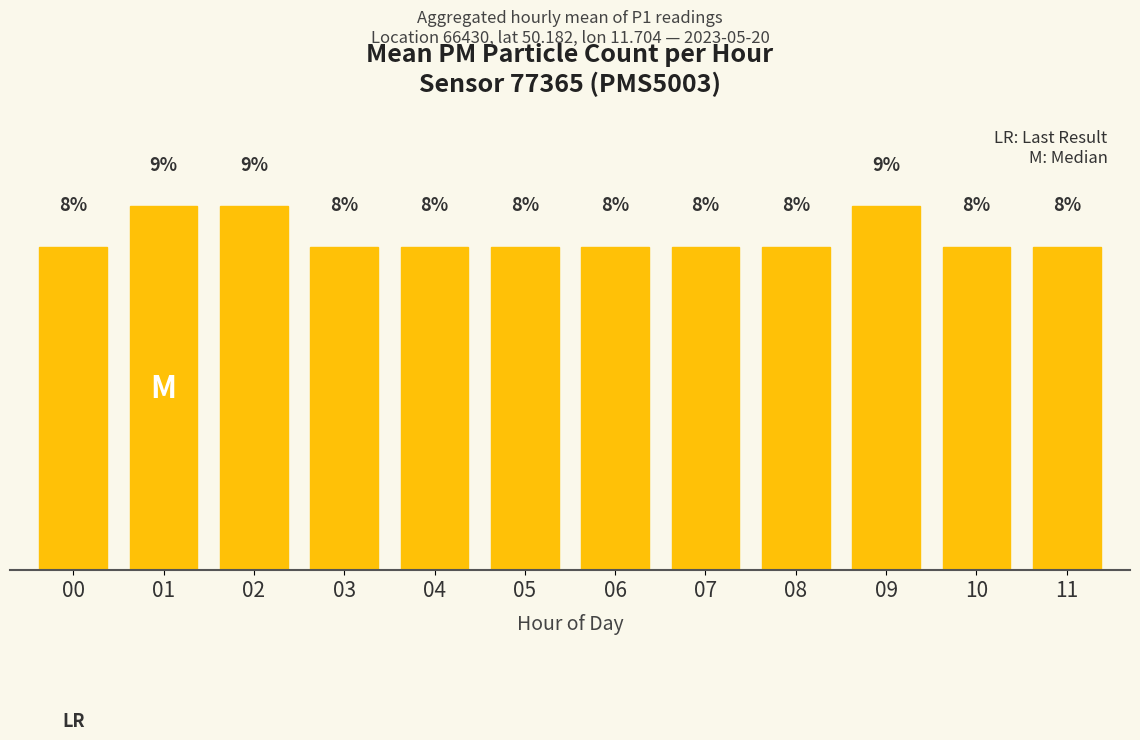

Between 05 and 04, which is larger?

05